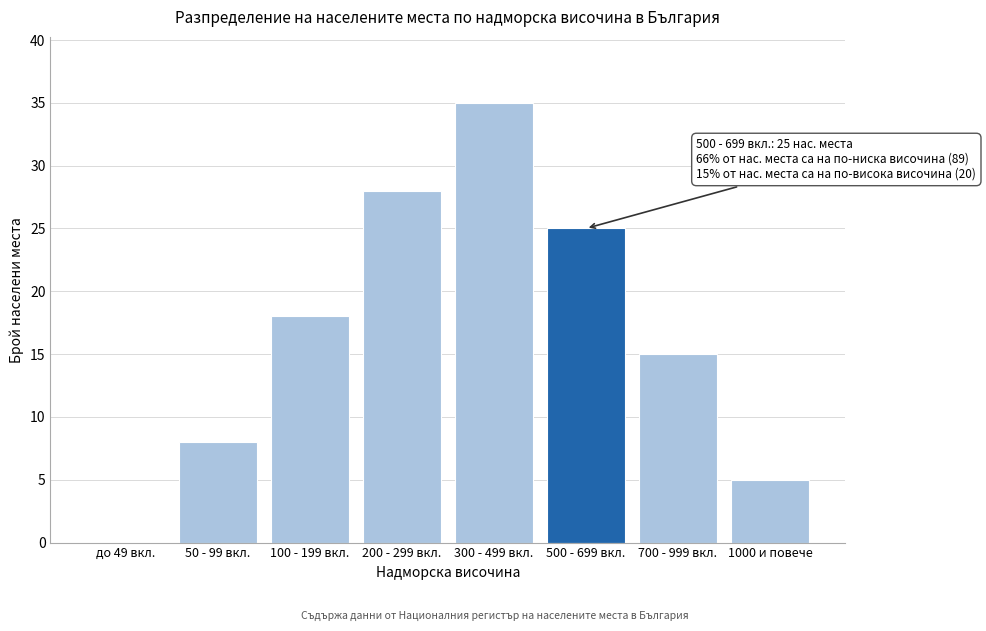

Reading left to right, transcribe all the data shown in this chart.

до 49 вкл.=0	50 - 99 вкл.=8	100 - 199 вкл.=18	200 - 299 вкл.=28	300 - 499 вкл.=35	500 - 699 вкл.=25	700 - 999 вкл.=15	1000 и повече=5